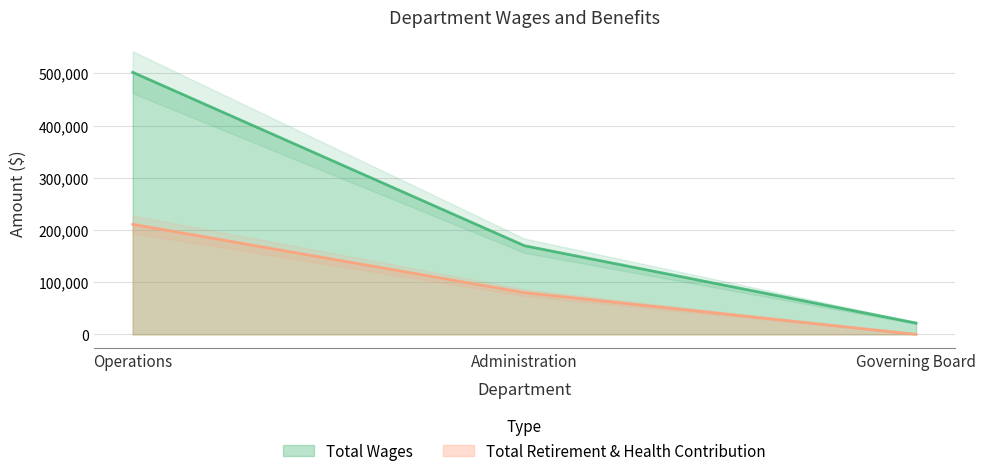

At which category is the sum across all series the highest?

Operations